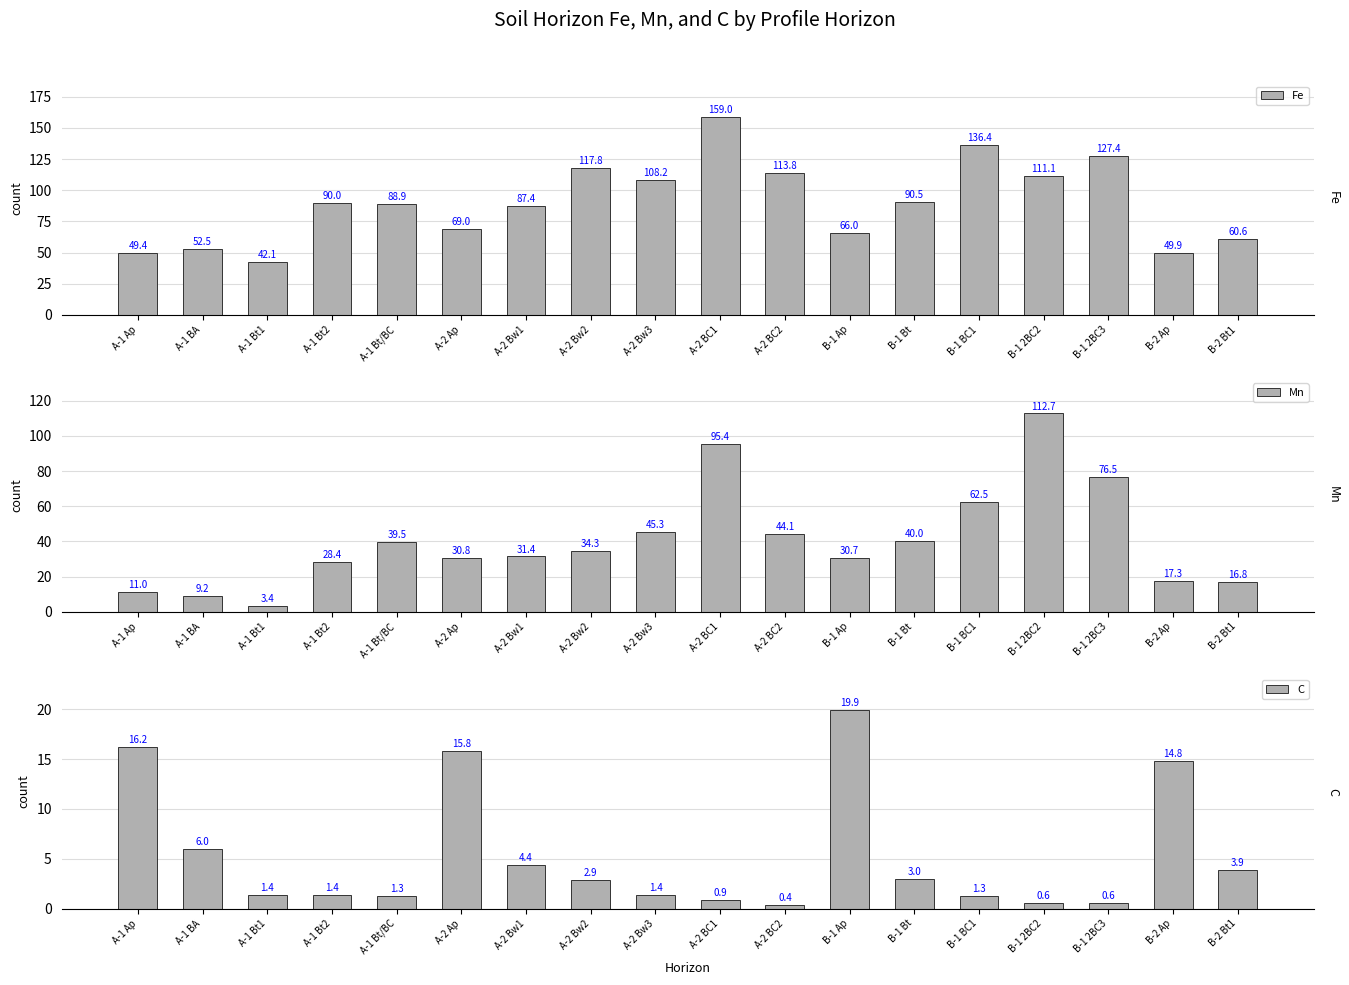

How many data points in Mn are less than 34?

9